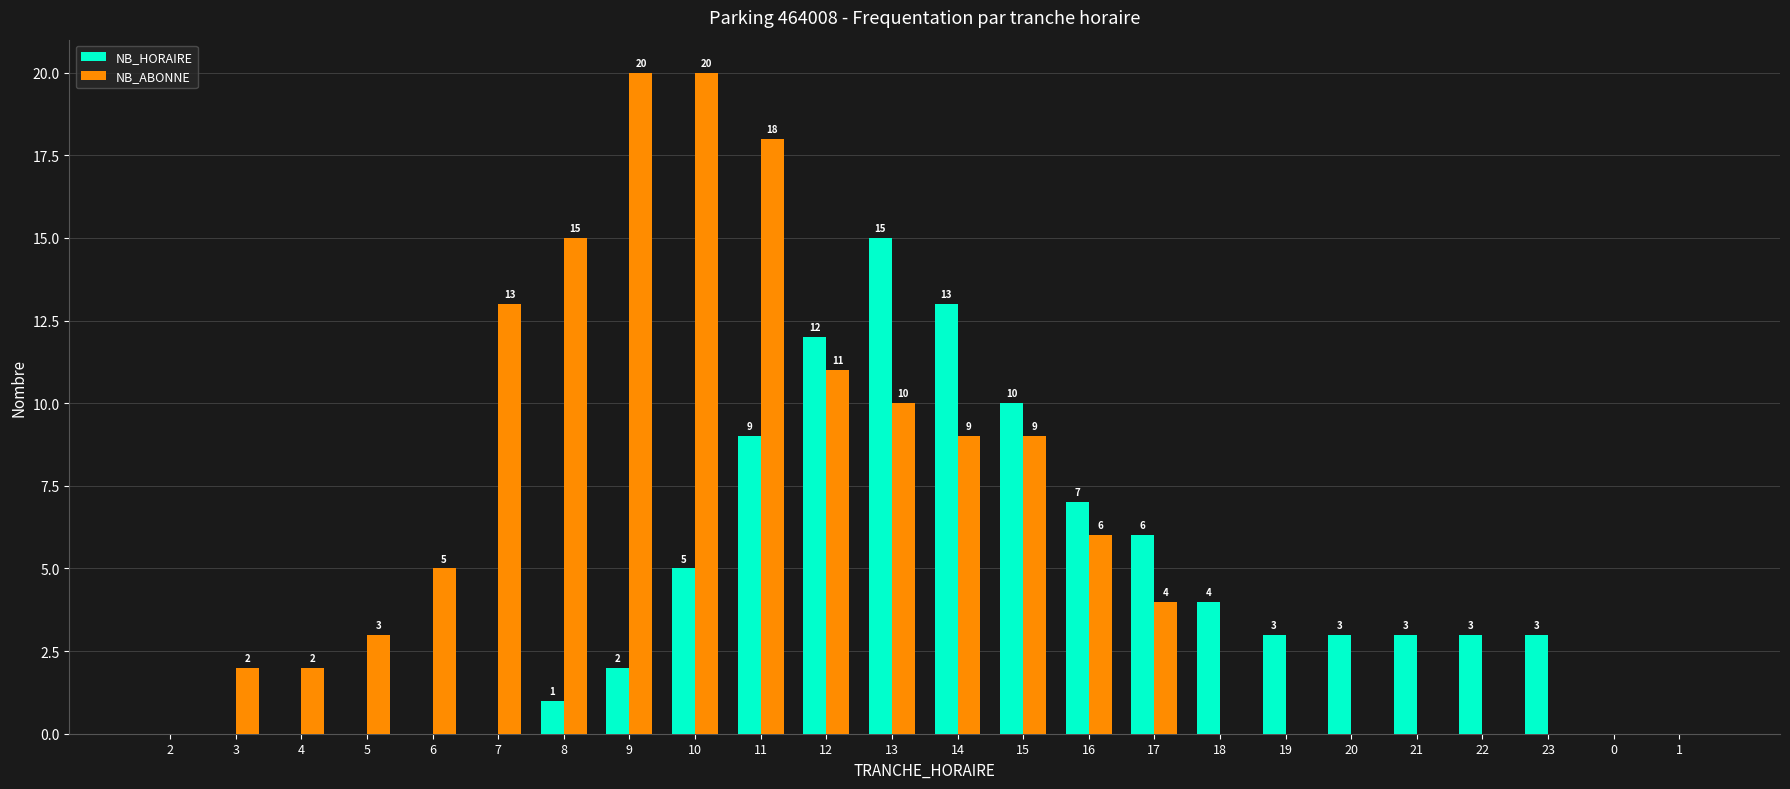

Is the value of NB_HORAIRE at 6 greater than the value of NB_ABONNE at 12?

No